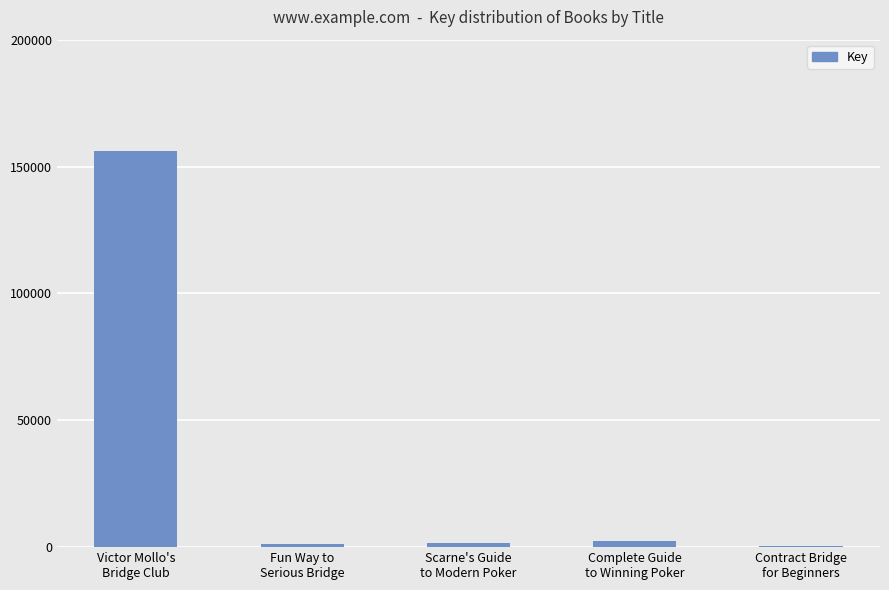

What is the greatest value displayed?

155995